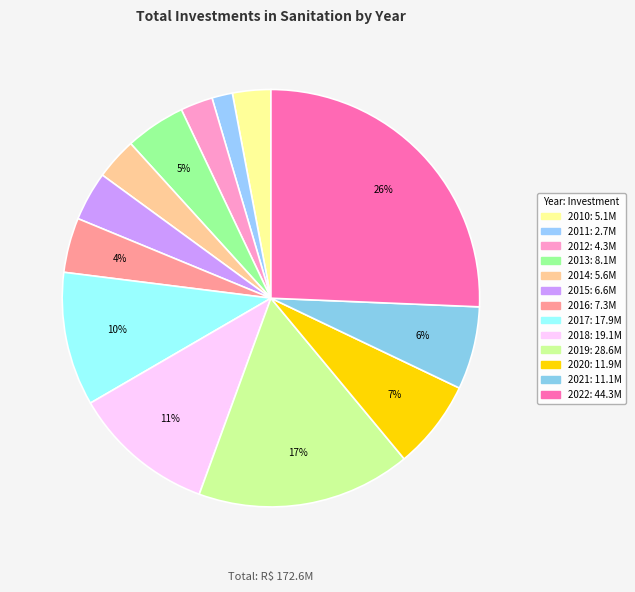

Count the number of slices in the pie.

13